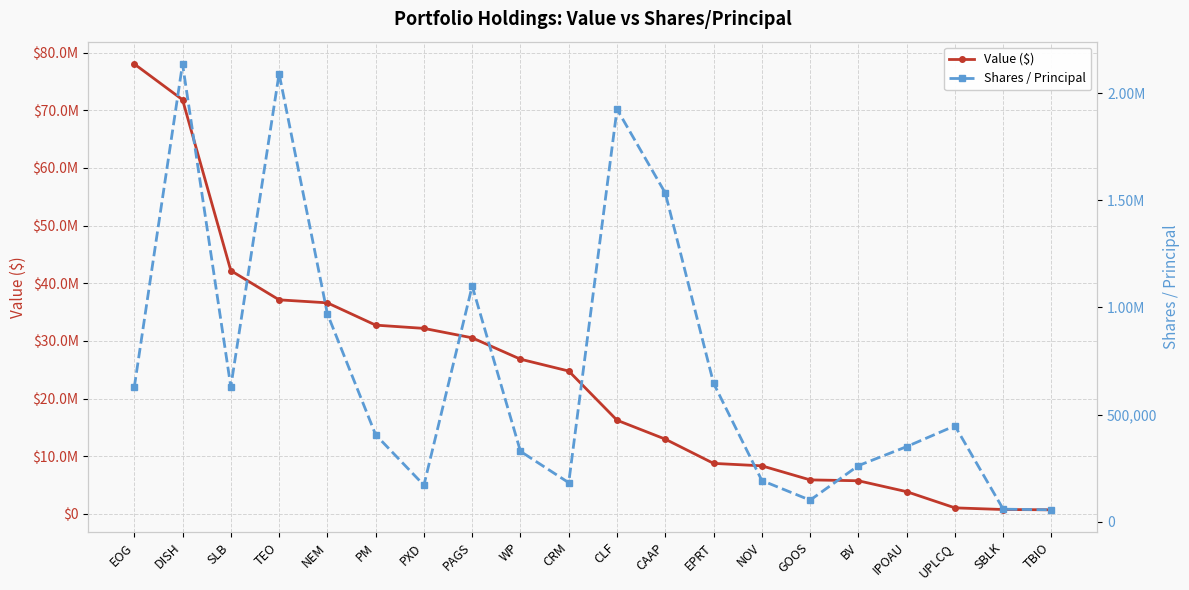

In Shares / Principal, how many points are higher than both neighbors (excluding endpoints)?

5